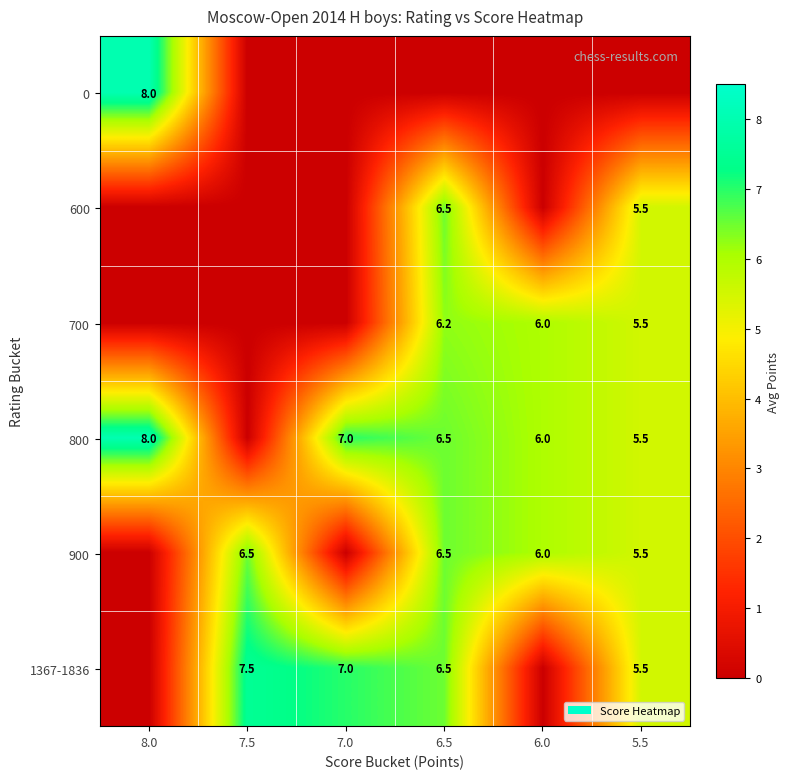

How many data points does each series have?

6